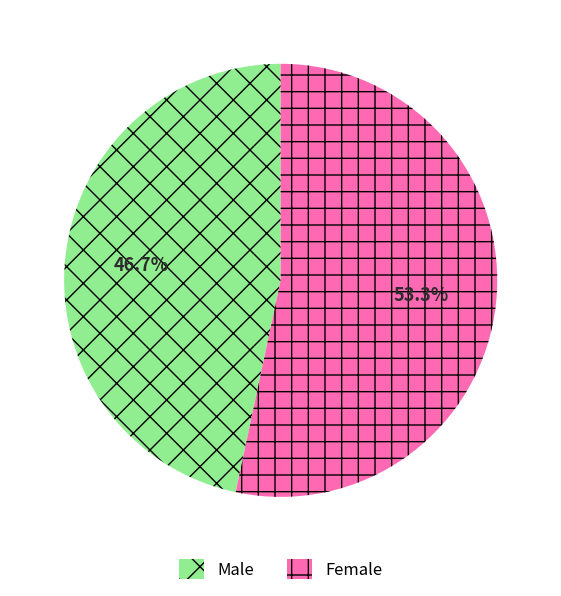

Is there a majority slice in this chart?

Yes